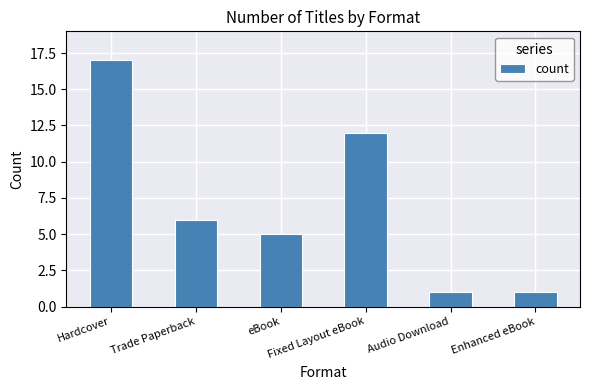

What is the greatest value displayed?

17